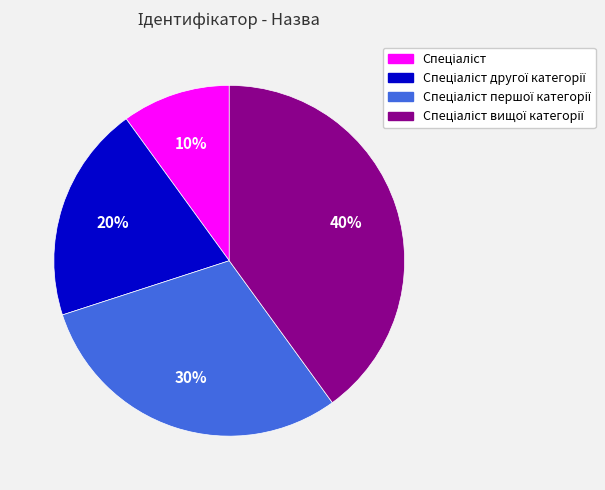

To the nearest percent, what is the average slice percentage?

25%